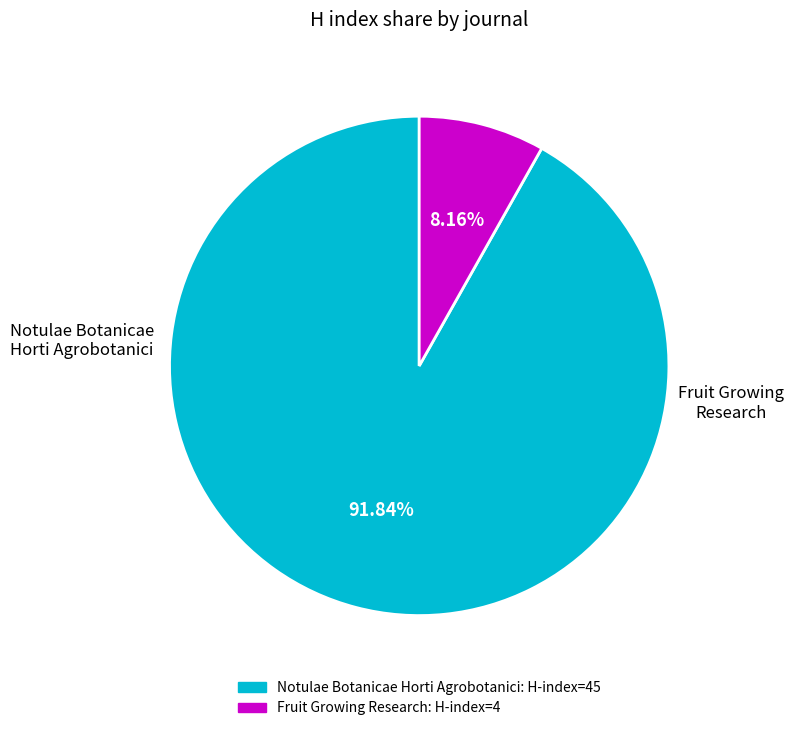

To the nearest percent, what is the average slice percentage?

50%